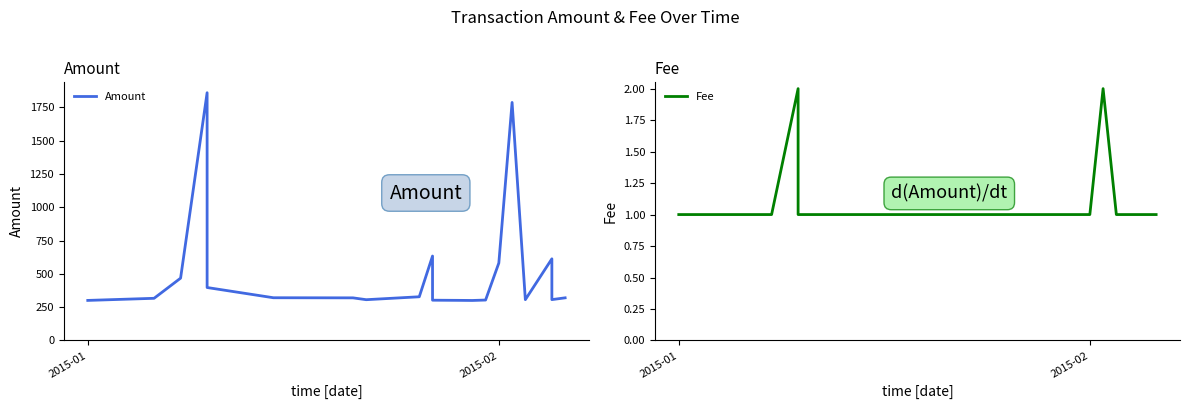

What is the average value of the Fee series?

1.1